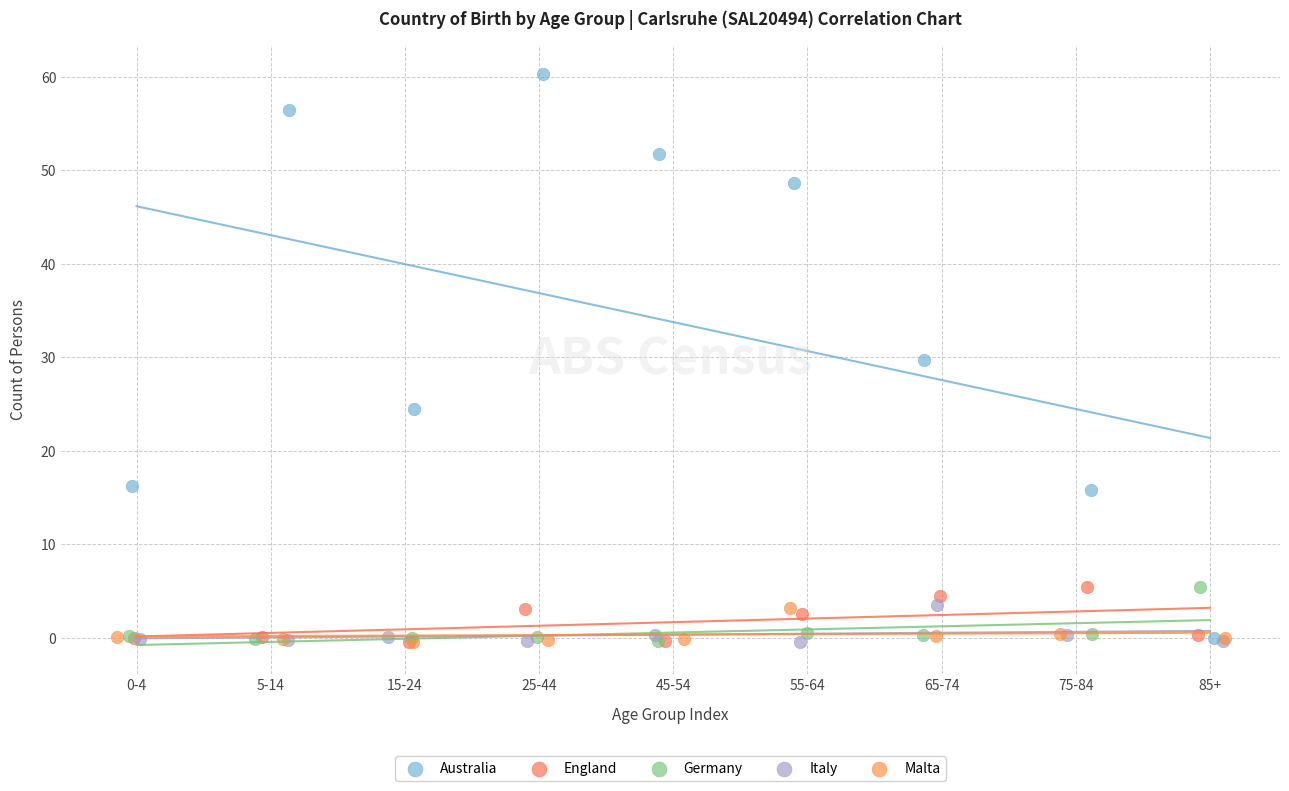

Which series has the widest spread of Y values?

Australia